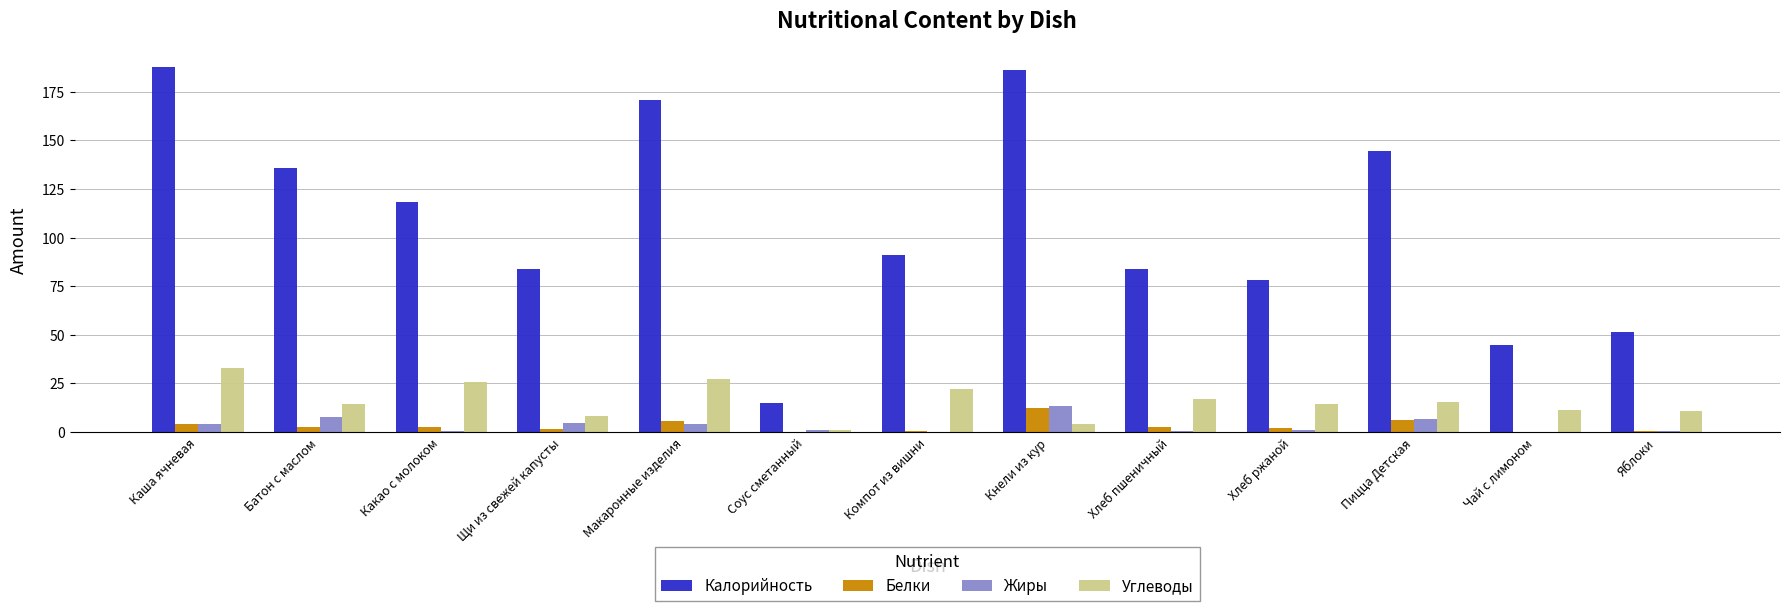

What is the average value of the Калорийность series?

107.1